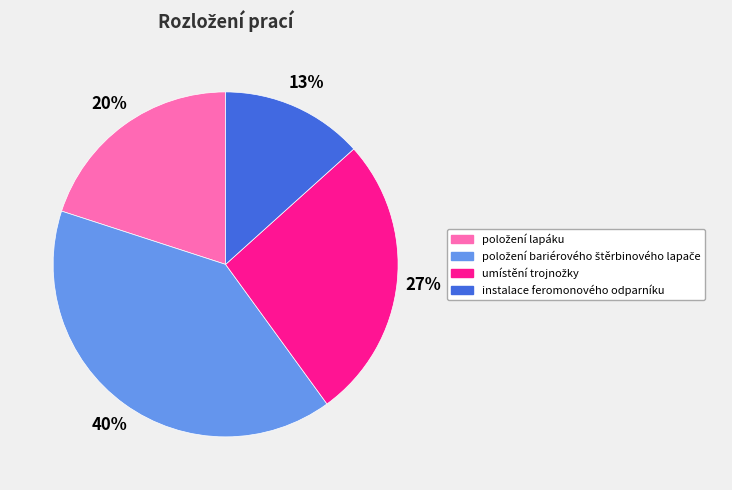

To the nearest percent, what is the difference between the largest and smallest slice percentages?

27%